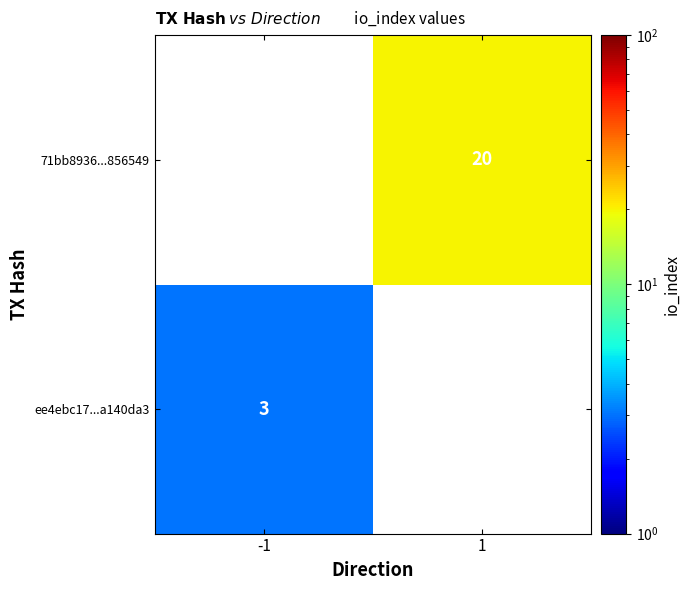

At which category does the chart reach its minimum across all series?

-1